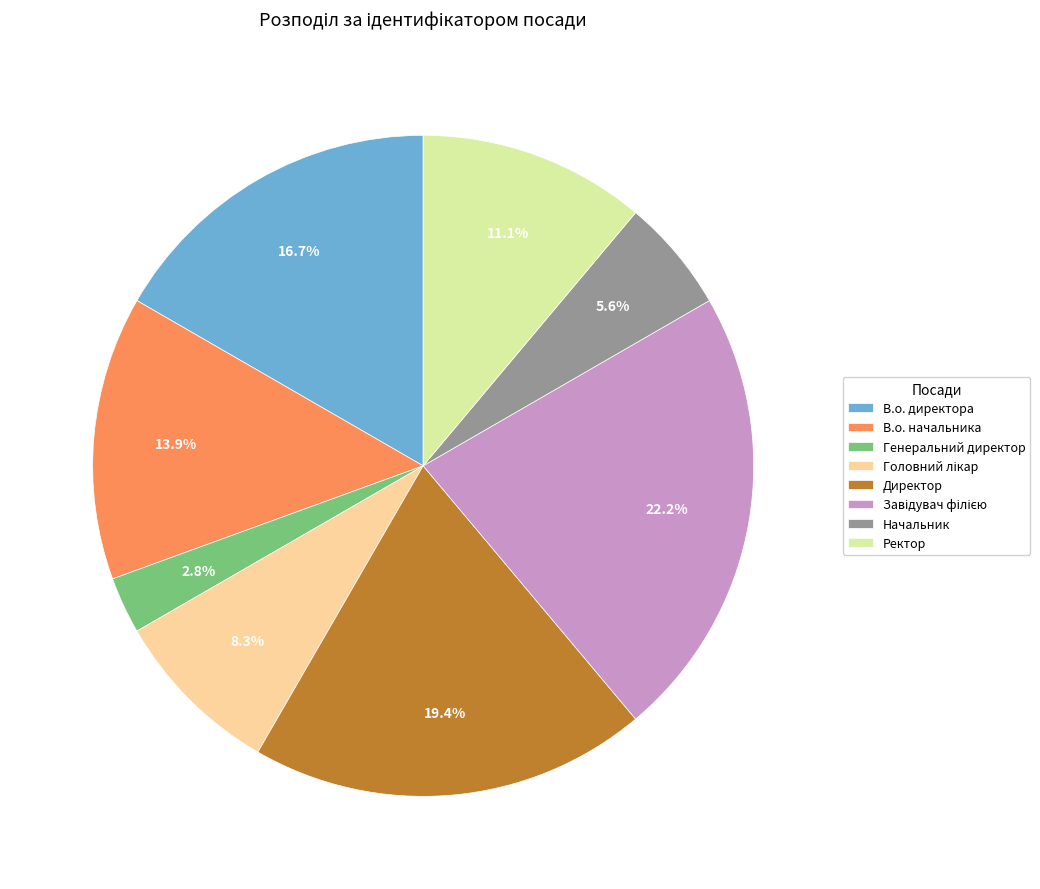

Does any single category account for the majority?

No